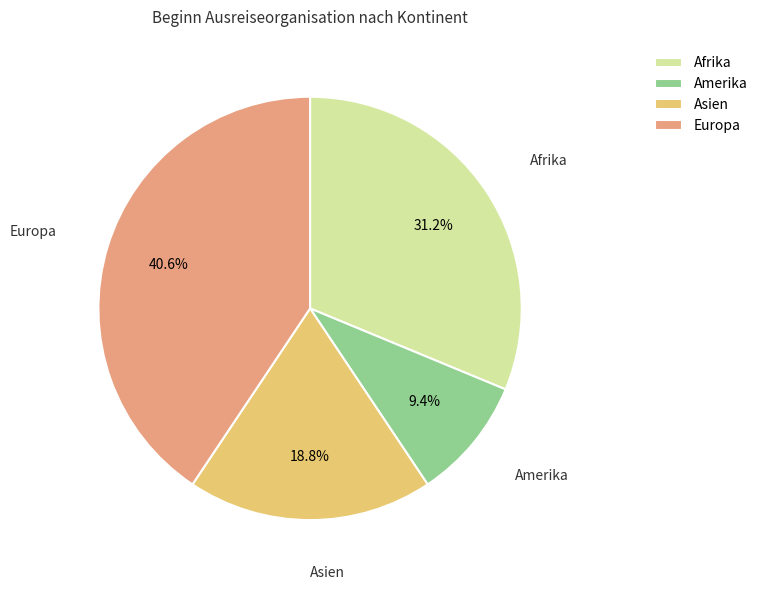

Is it true that Asien is 9% of the pie?

False